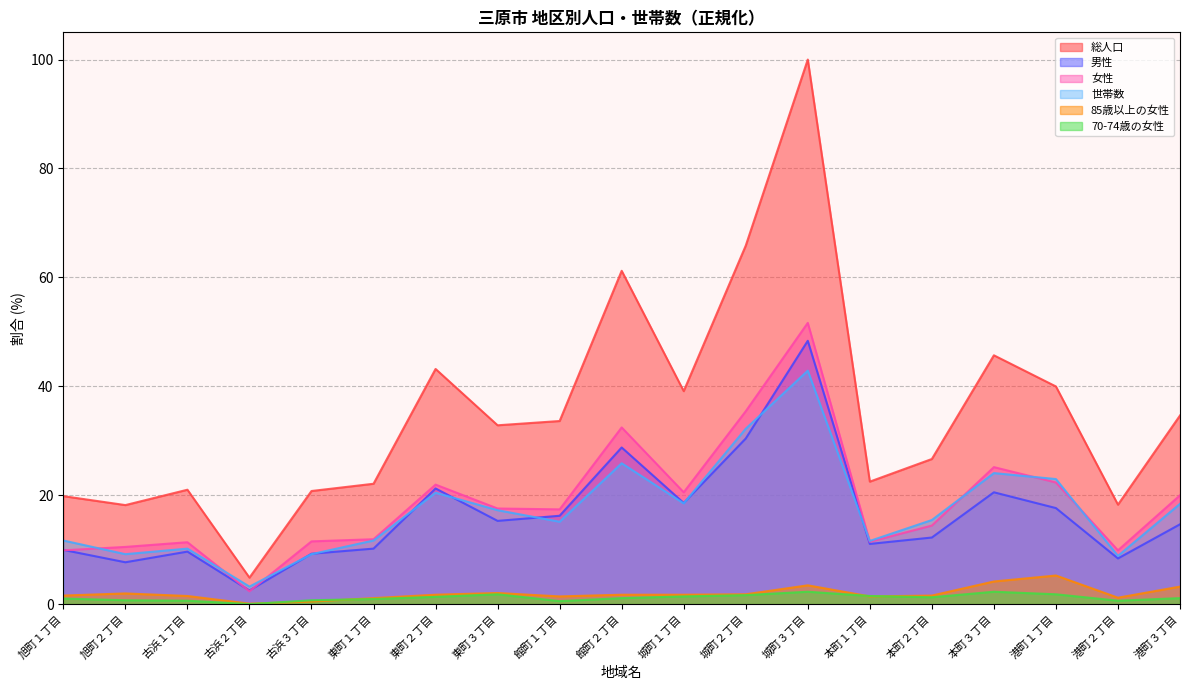

Between 本町３丁目 and 館町１丁目, which is larger?

本町３丁目